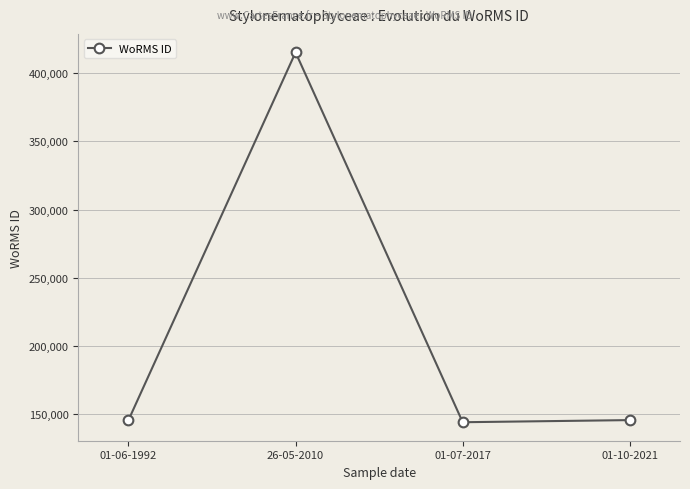

Is this an area chart (filled region under the line)?

No